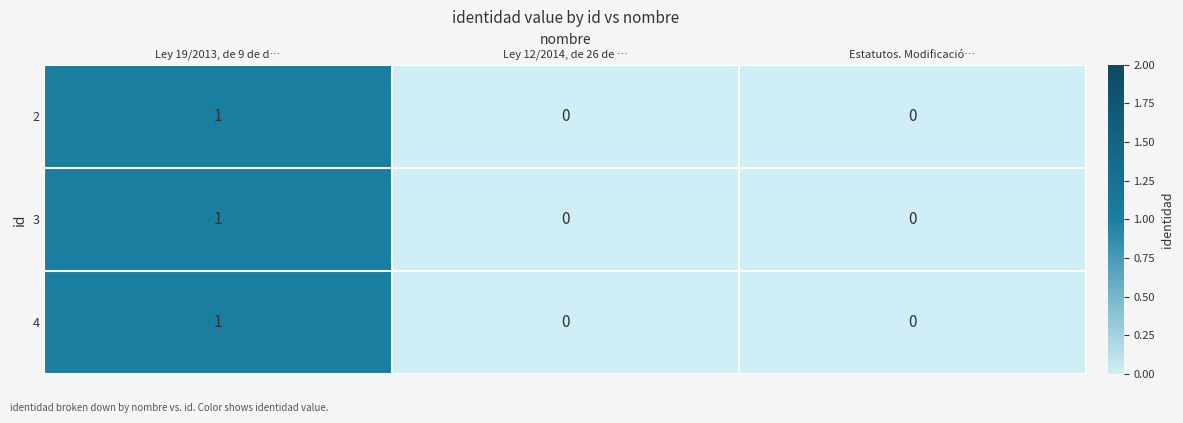

Count the 2 values in the range 0 to 1.

3